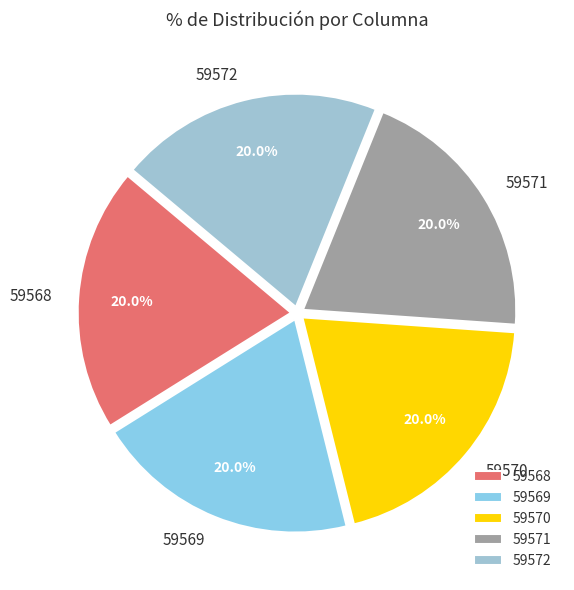

To the nearest percent, what is the average slice percentage?

20%